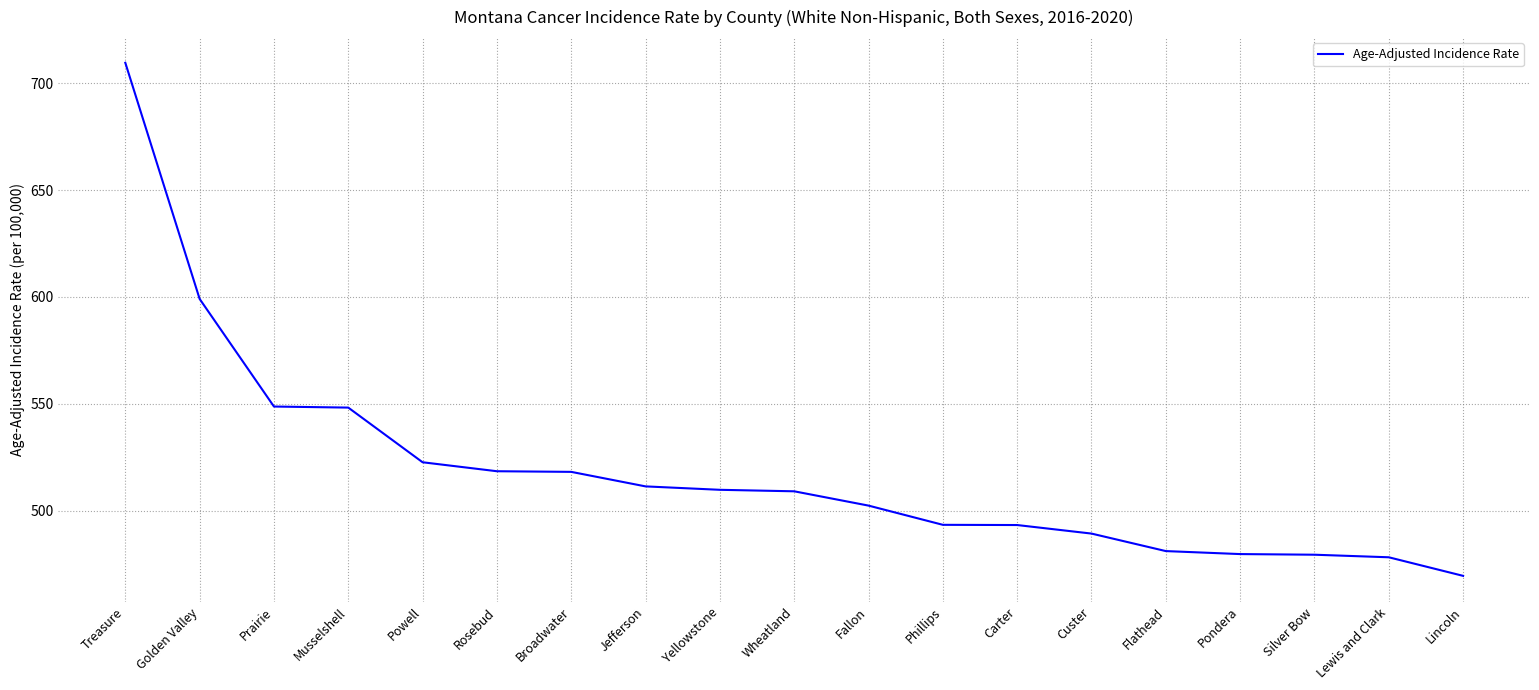

How many values are below 509?

9